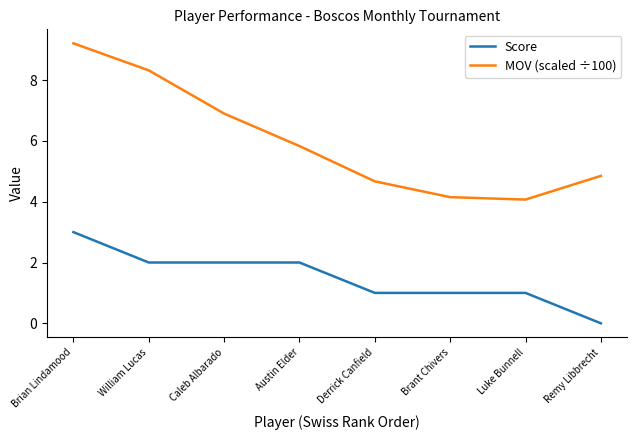

At which category does the chart reach its peak across all series?

Brian Lindamood